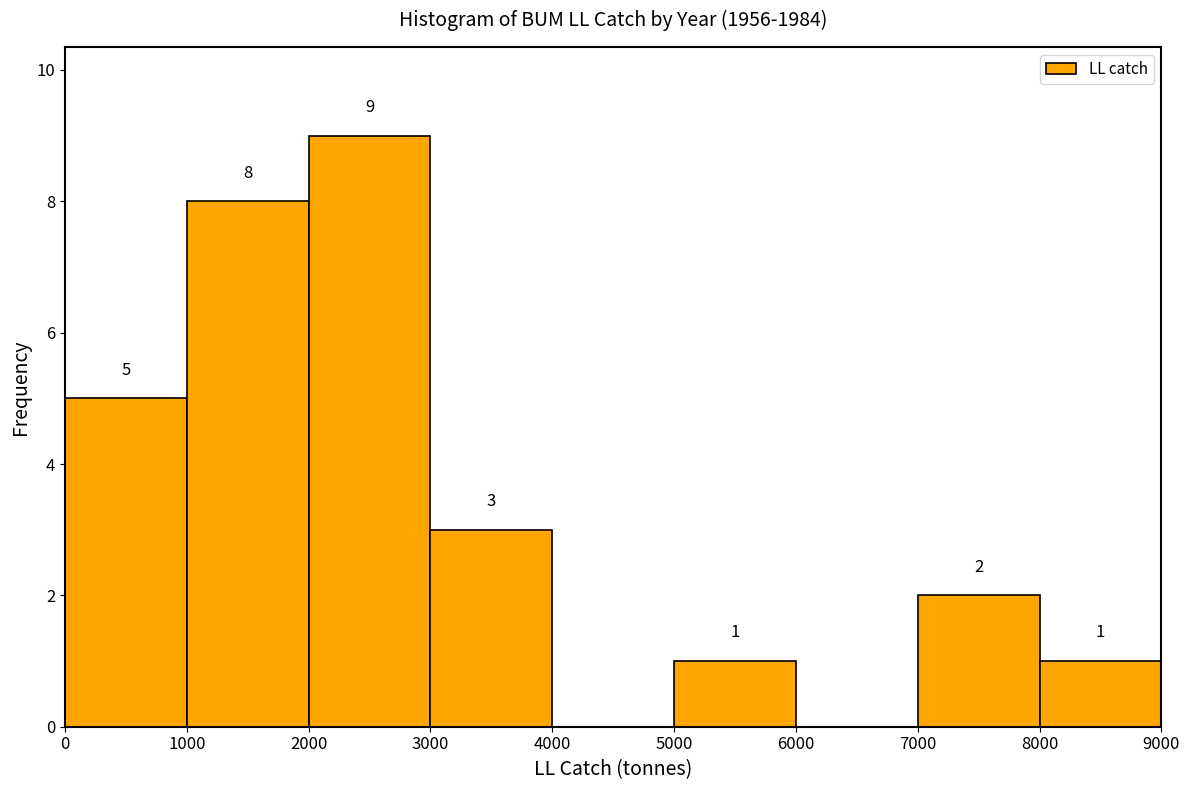

Which range on the x-axis has the tallest bar?

2000 to 3000